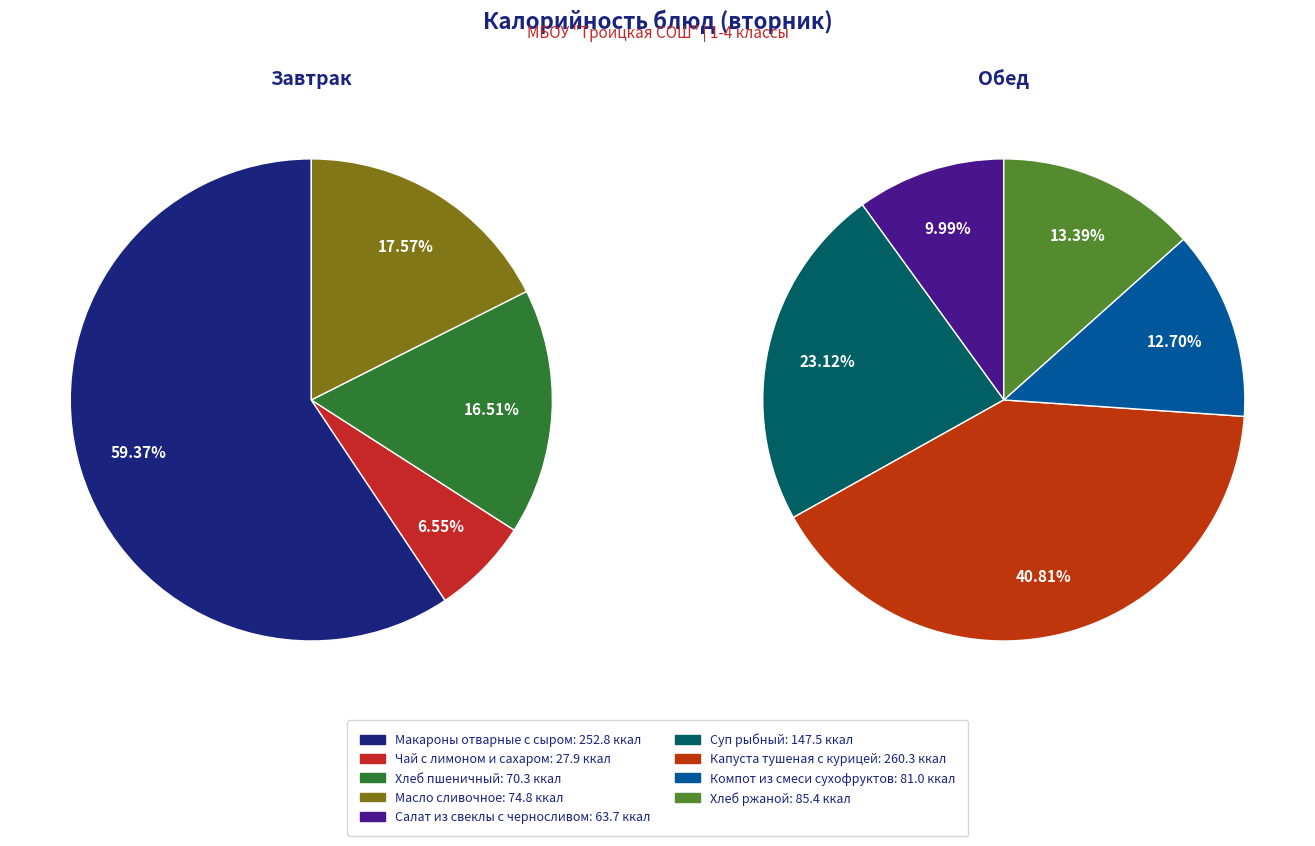

Does Хлеб пшеничный account for over 50% of the chart?

No